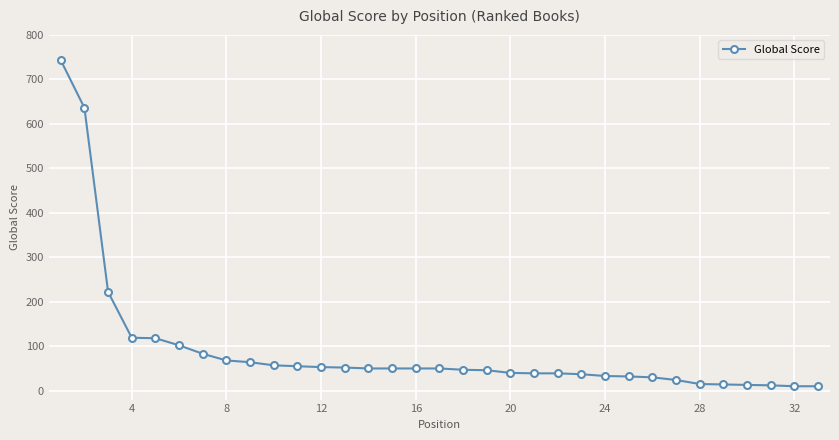

What is the difference between the second highest and minimum values?

626